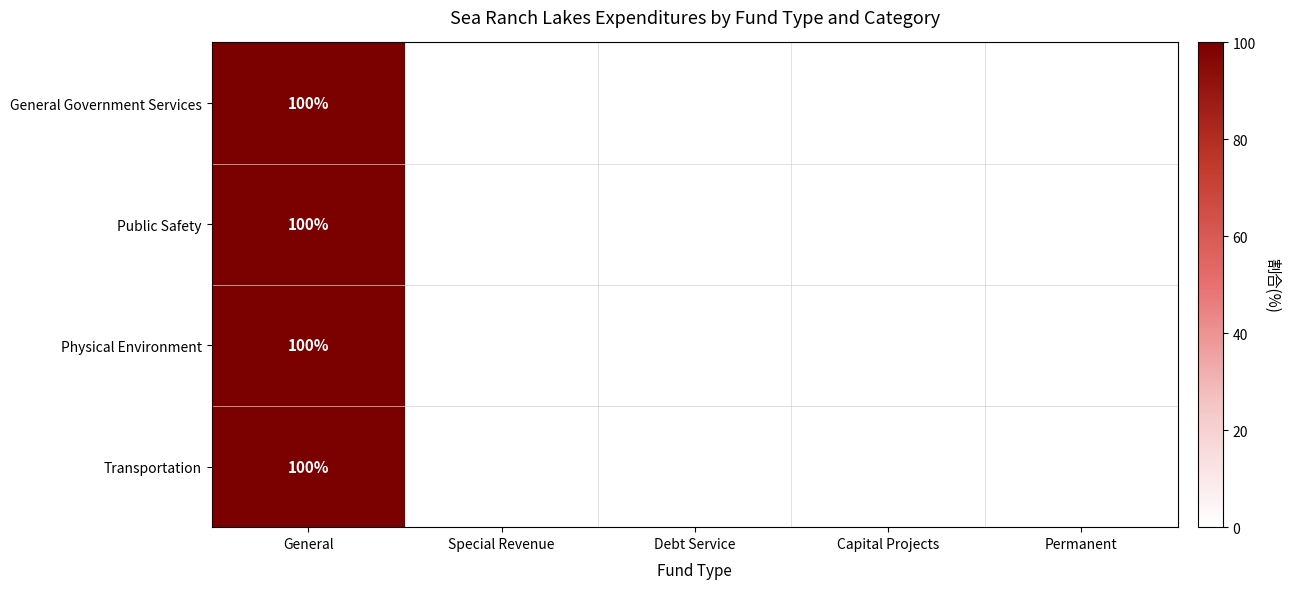

Which category has the highest value across all series?

General